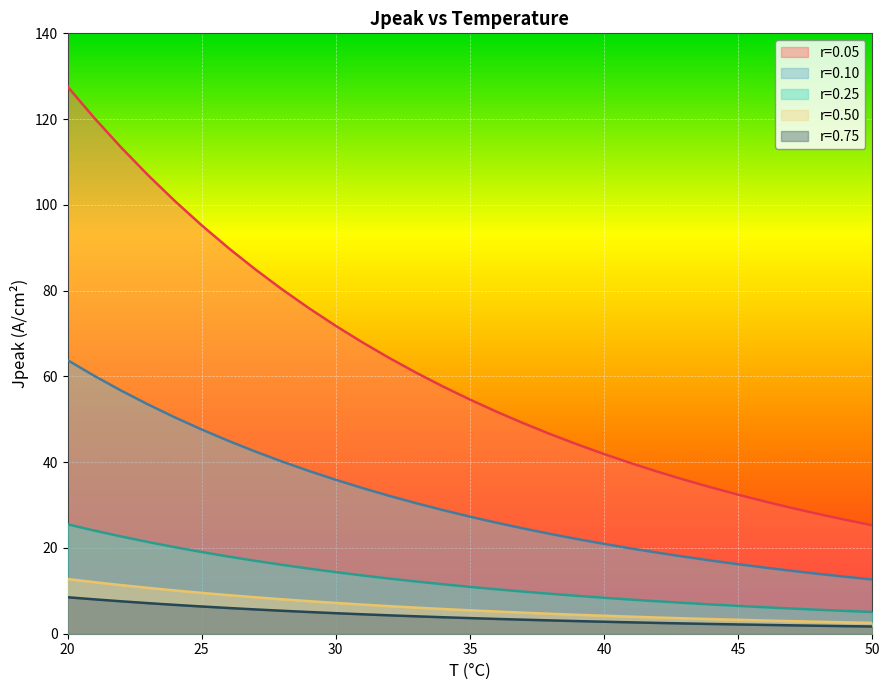

Reading right to left, list all the values displayed in this chart.

r=0.05: 25.3	26.6	27.9	29.3	30.8	32.4	34.1	35.9	37.8	39.8	41.9	44.2	46.5	49.1	51.8	54.6	57.6	60.9	64.3	67.9	71.8	75.9	80.3	85.0	89.9	95.2	100.9	106.9	113.4	120.2	127.6
r=0.10: 12.6	13.3	14.0	14.7	15.4	16.2	17.1	17.9	18.9	19.9	21.0	22.1	23.3	24.5	25.9	27.3	28.8	30.4	32.1	34.0	35.9	38.0	40.1	42.5	45.0	47.6	50.5	53.5	56.7	60.1	63.8
r=0.25: 5.1	5.3	5.6	5.9	6.2	6.5	6.8	7.2	7.6	8.0	8.4	8.8	9.3	9.8	10.4	10.9	11.5	12.2	12.9	13.6	14.4	15.2	16.1	17.0	18.0	19.0	20.2	21.4	22.7	24.0	25.5
r=0.50: 2.5	2.7	2.8	2.9	3.1	3.2	3.4	3.6	3.8	4.0	4.2	4.4	4.7	4.9	5.2	5.5	5.8	6.1	6.4	6.8	7.2	7.6	8.0	8.5	9.0	9.5	10.1	10.7	11.3	12.0	12.8
r=0.75: 1.7	1.8	1.9	2.0	2.1	2.2	2.3	2.4	2.5	2.7	2.8	2.9	3.1	3.3	3.5	3.6	3.8	4.1	4.3	4.5	4.8	5.1	5.4	5.7	6.0	6.3	6.7	7.1	7.6	8.0	8.5